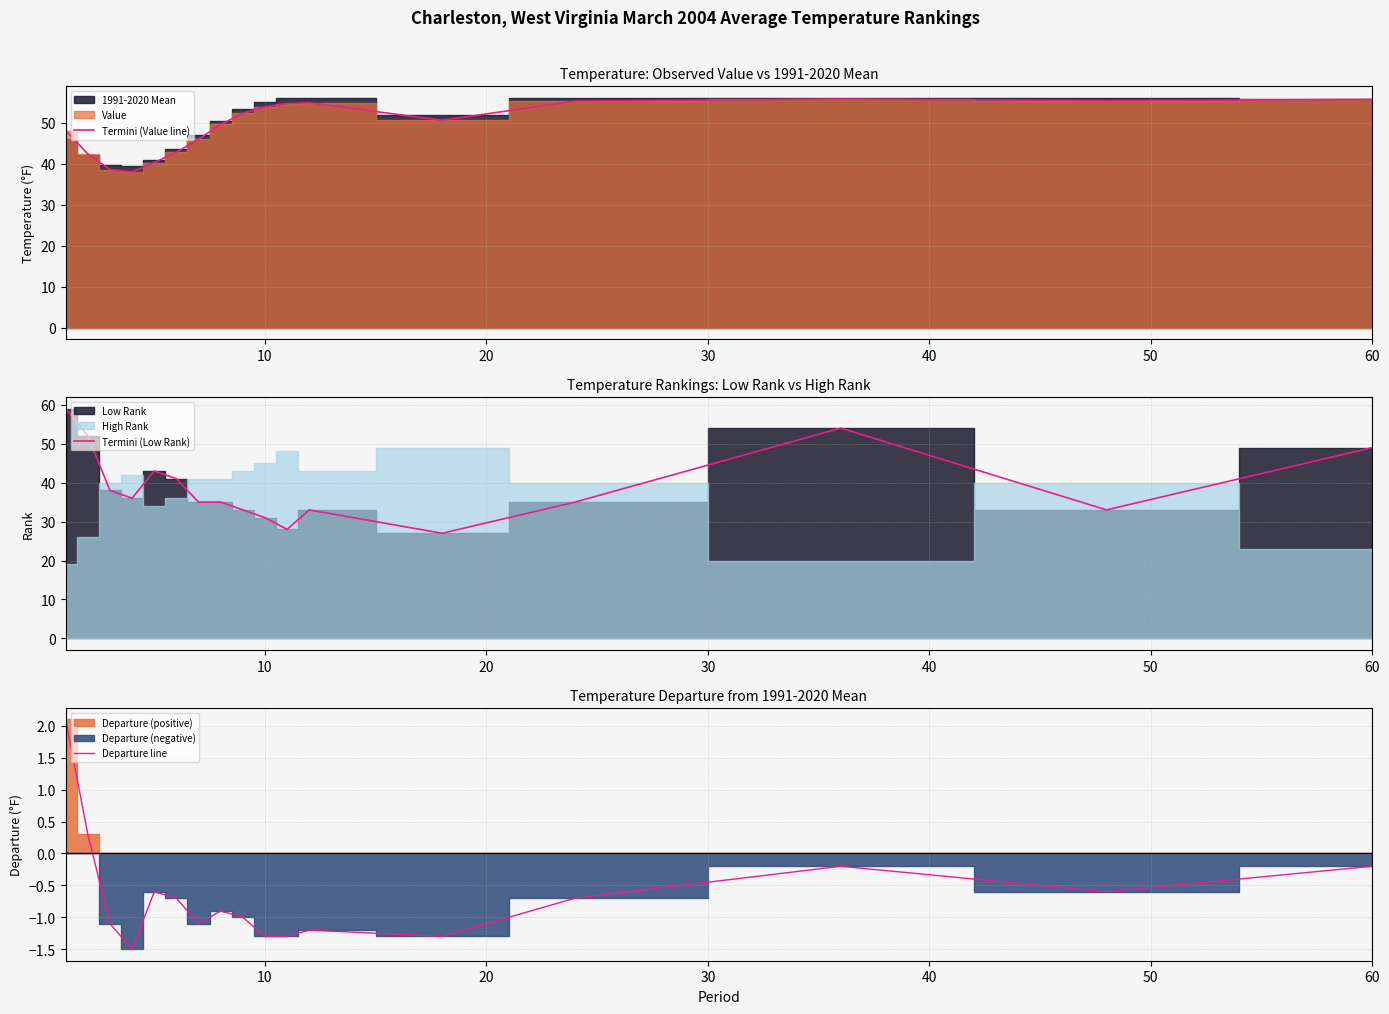

Which series has the widest spread of values?

Termini (Low Rank)